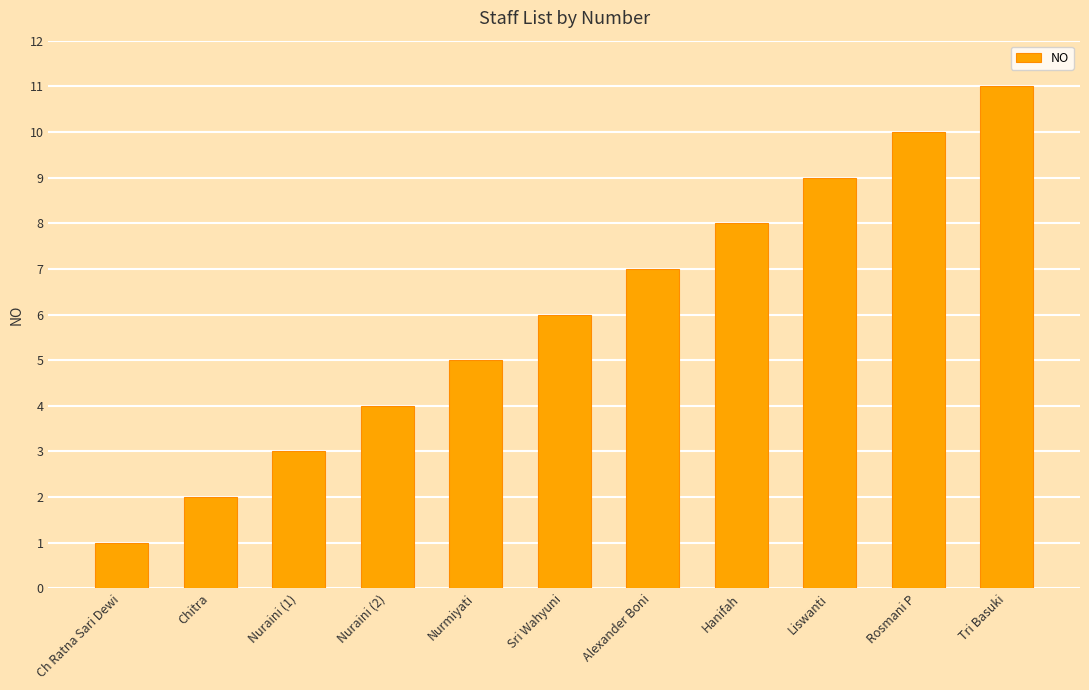

At which category does the chart reach its minimum across all series?

Ch Ratna Sari Dewi